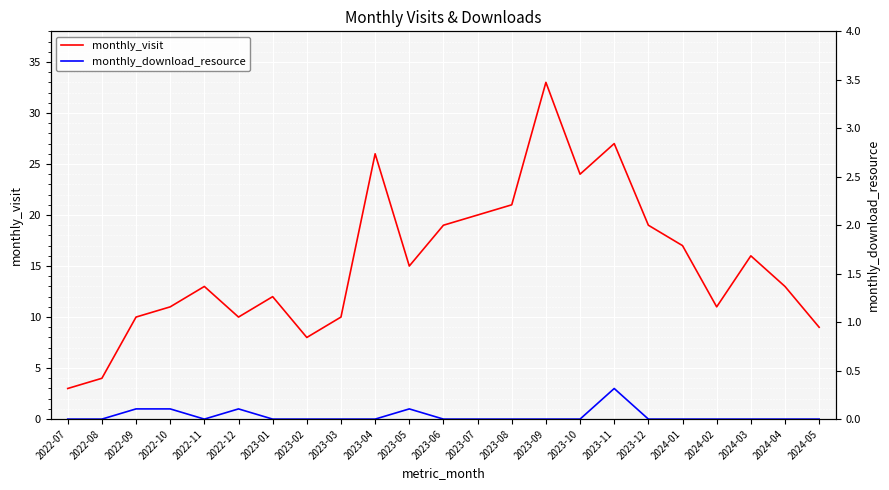

Reading left to right, transcribe all the data shown in this chart.

monthly_visit: 2022-07=3	2022-08=4	2022-09=10	2022-10=11	2022-11=13	2022-12=10	2023-01=12	2023-02=8	2023-03=10	2023-04=26	2023-05=15	2023-06=19	2023-07=20	2023-08=21	2023-09=33	2023-10=24	2023-11=27	2023-12=19	2024-01=17	2024-02=11	2024-03=16	2024-04=13	2024-05=9
monthly_download_resource: 2022-07=0	2022-08=0	2022-09=1	2022-10=1	2022-11=0	2022-12=1	2023-01=0	2023-02=0	2023-03=0	2023-04=0	2023-05=1	2023-06=0	2023-07=0	2023-08=0	2023-09=0	2023-10=0	2023-11=3	2023-12=0	2024-01=0	2024-02=0	2024-03=0	2024-04=0	2024-05=0